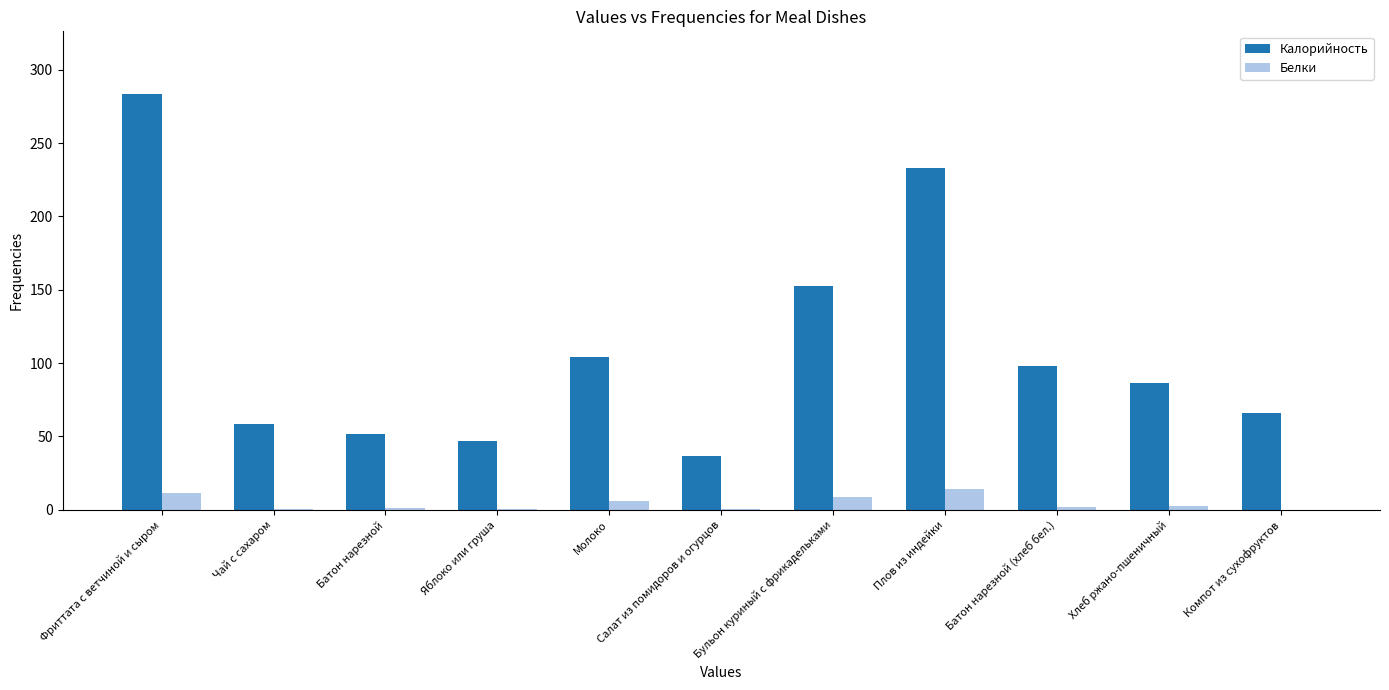

At which category is the sum across all series the highest?

Фриттата с ветчиной и сыром